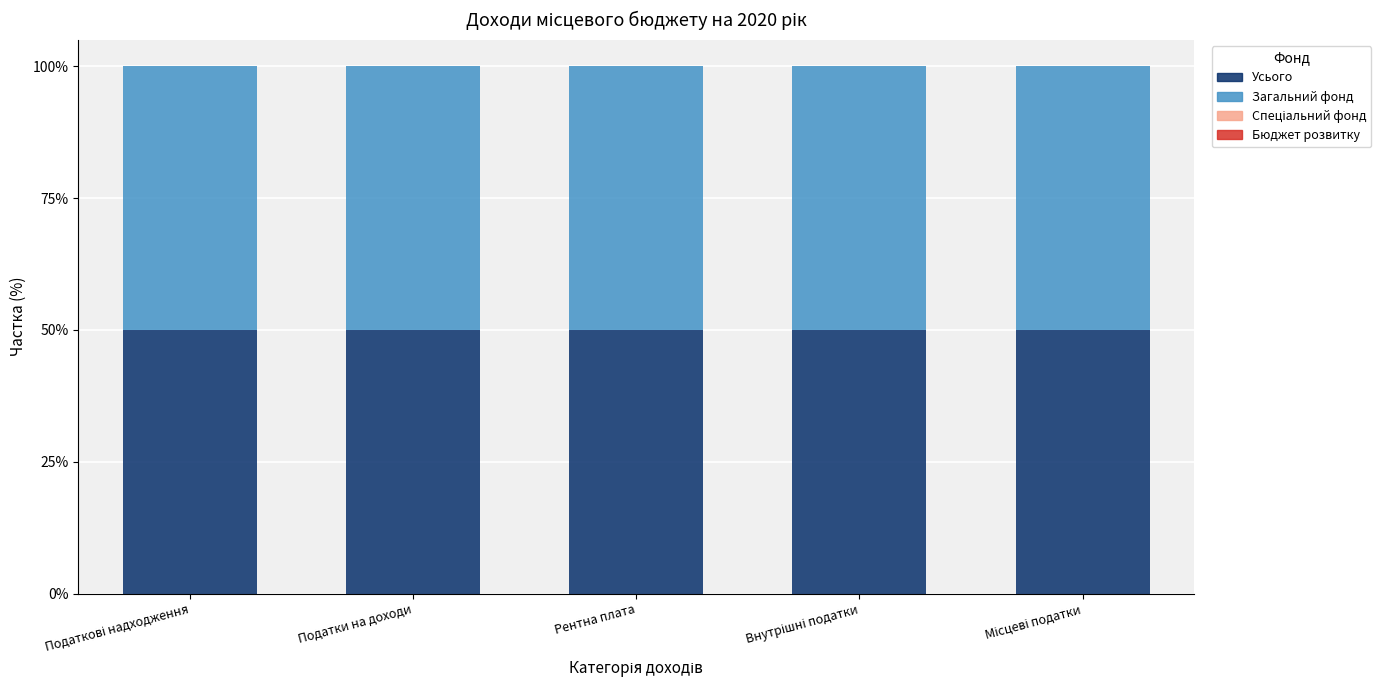

What is the maximum value for Усього?

50.0